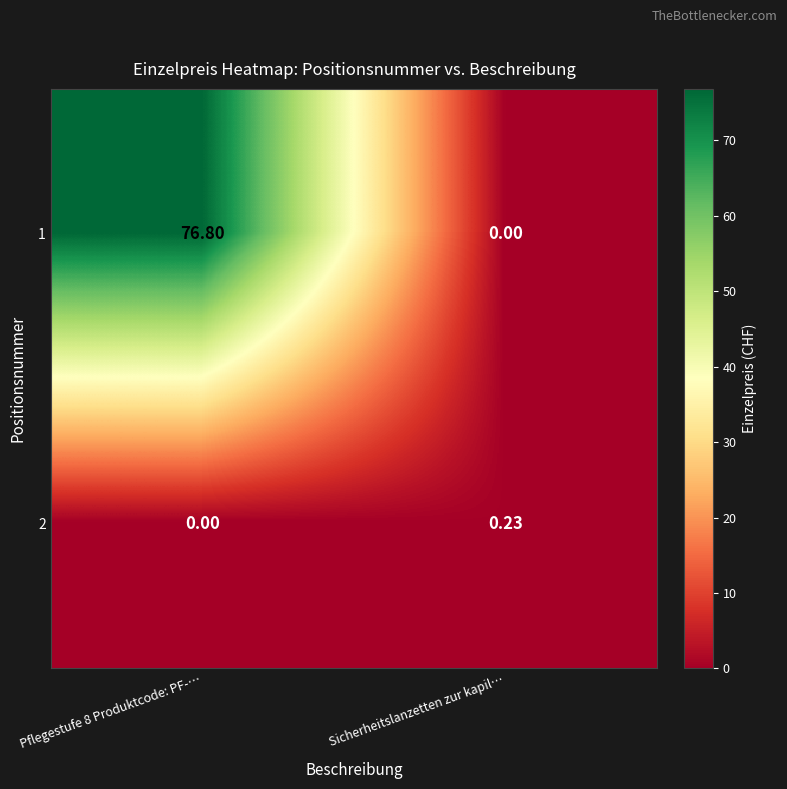

List the series in order of their overall mean, highest first.

1, 2